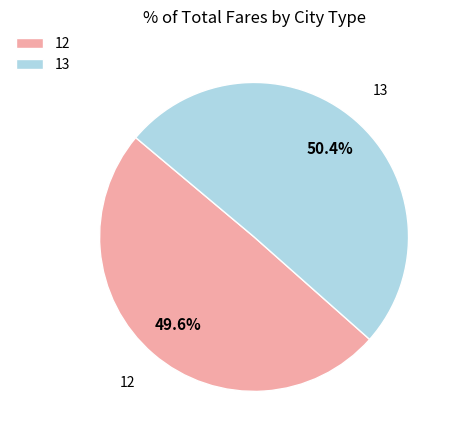

To the nearest percent, what percentage of the pie is 13?

50%